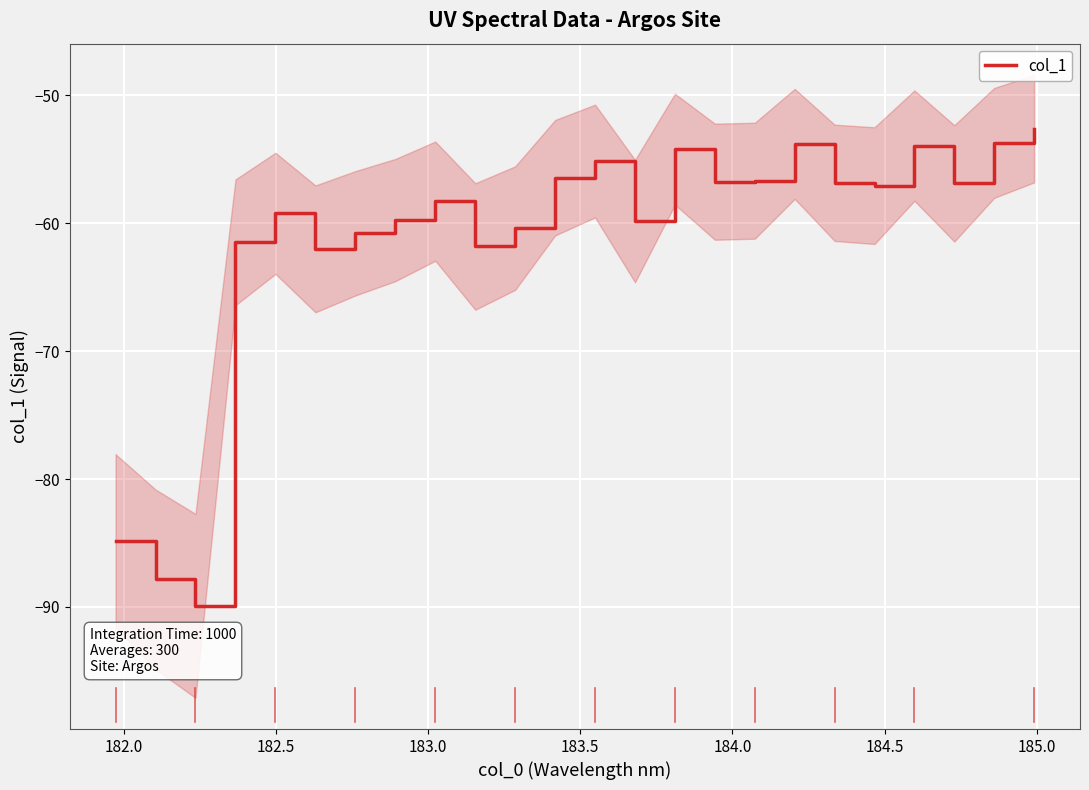

How many values exceed -57?

11